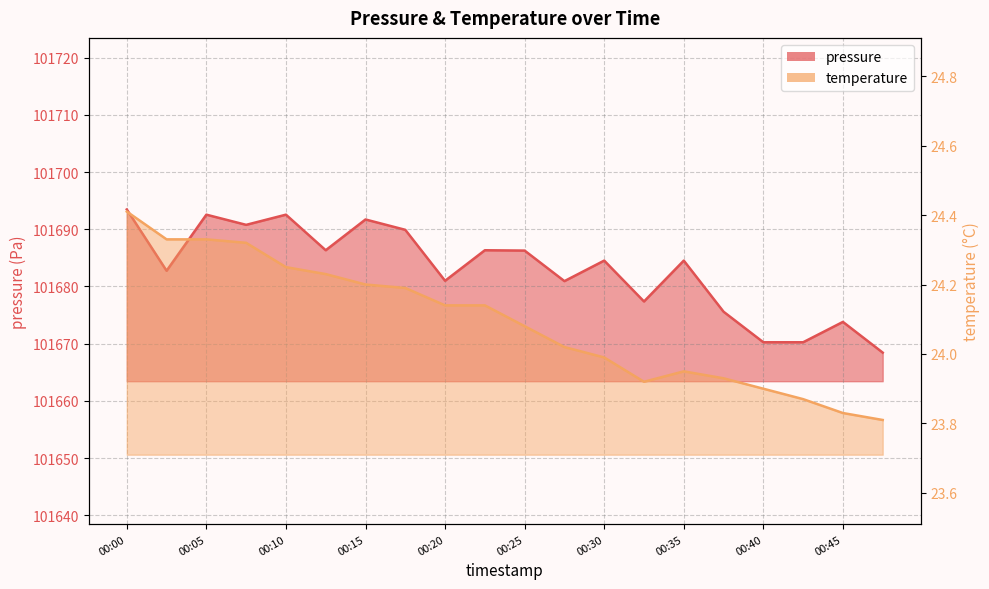

Which series changed the most between 00:10 and 00:23?

pressure